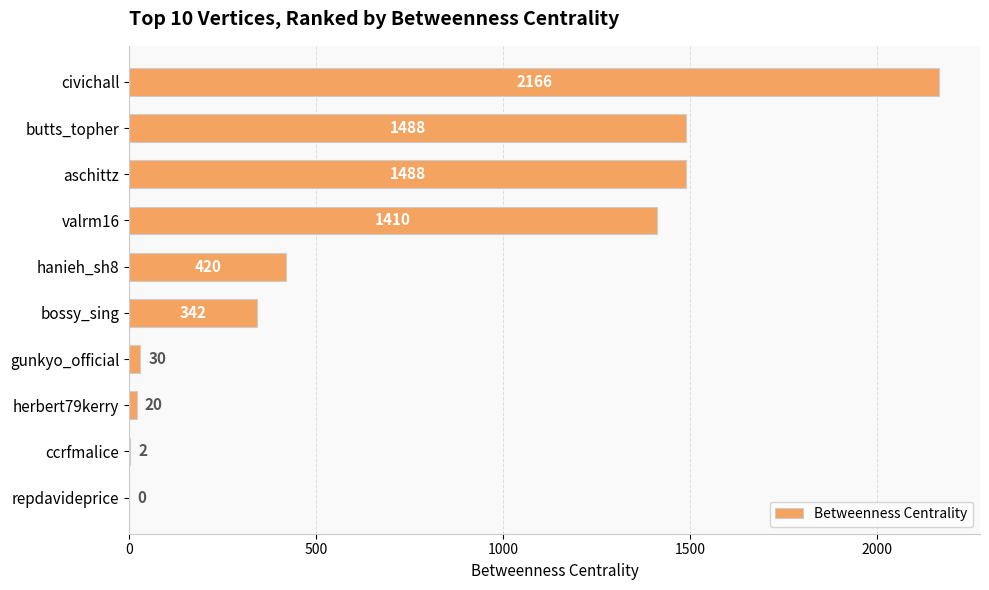

The value at civichall is 2166. True or false?

True